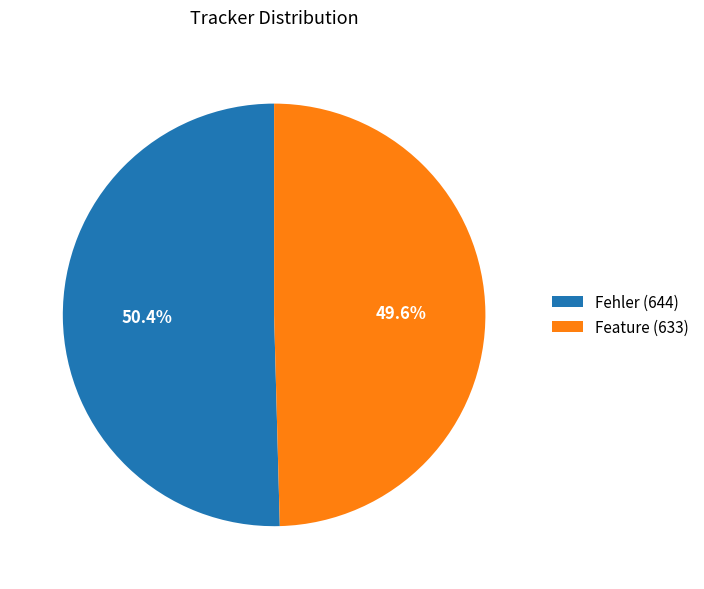

Is it true that Feature is 55% of the pie?

False